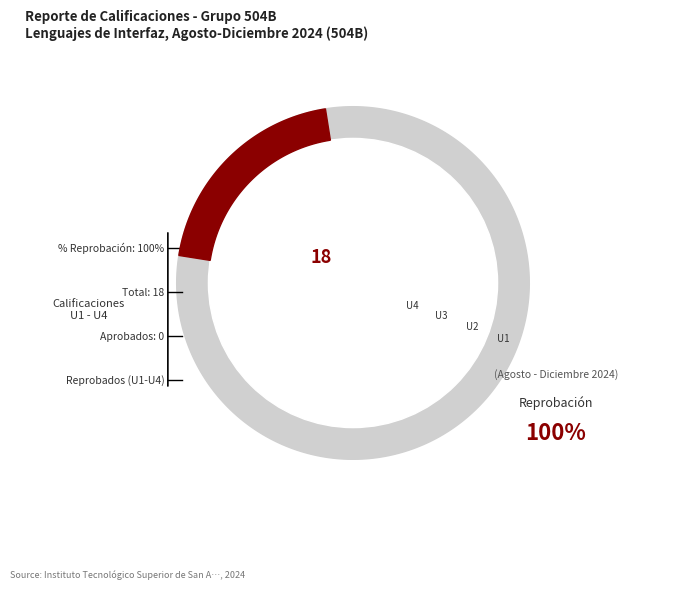

To the nearest percent, what percentage of the pie is U4?

20%